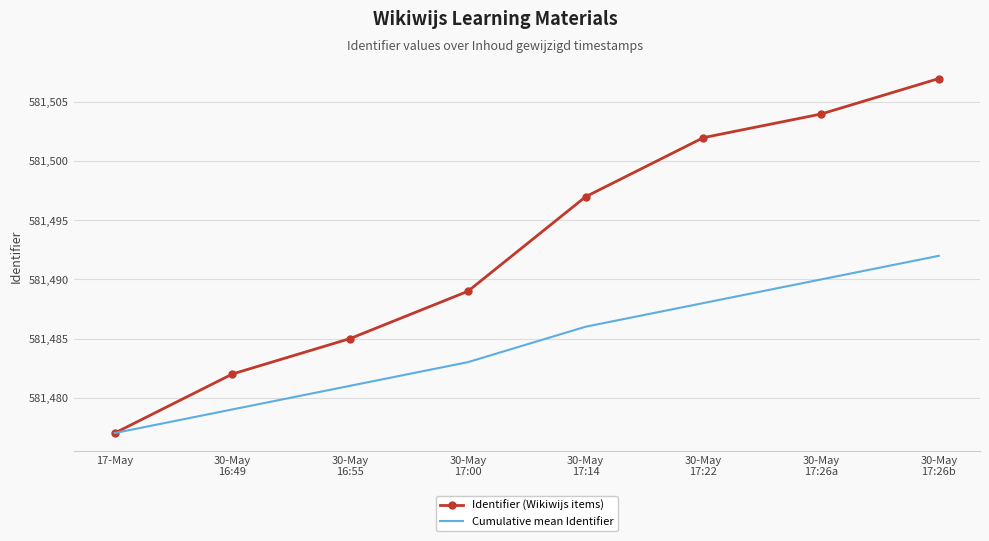

List the series in order of their overall mean, lowest first.

Cumulative mean Identifier, Identifier (Wikiwijs items)